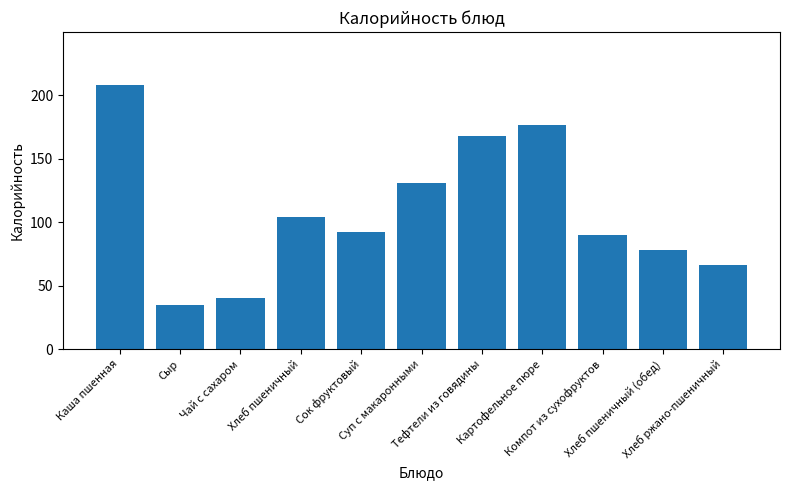

What is the maximum value shown in the chart?

208.1